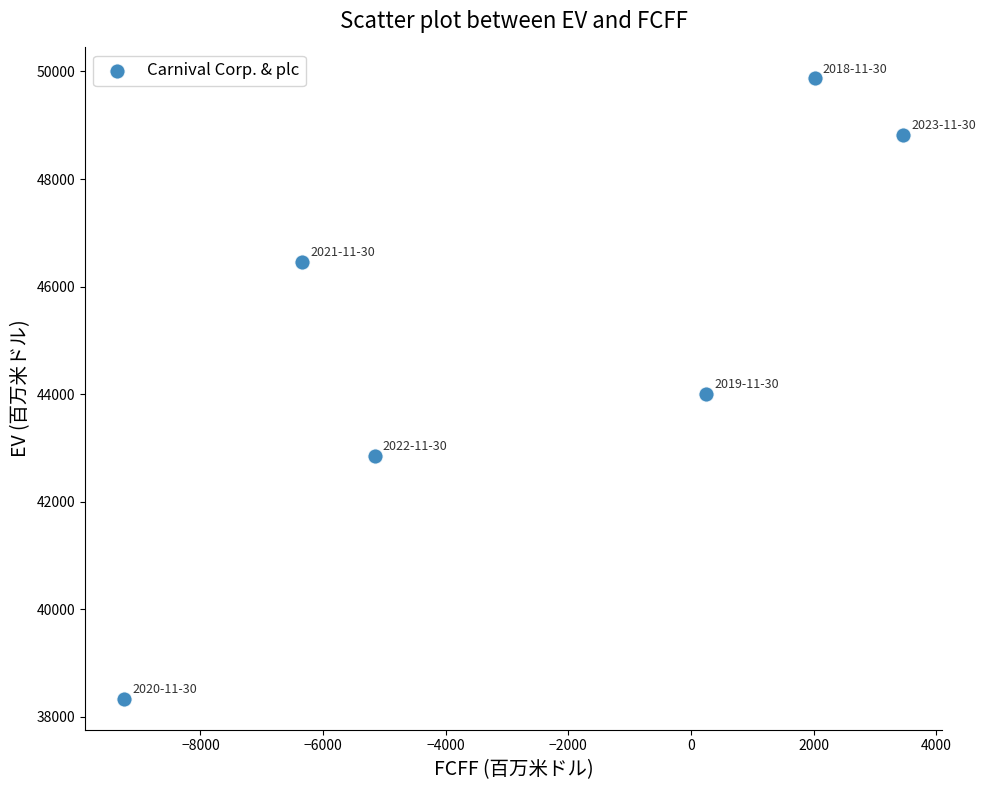

What is the range of X values (max minus min)?

12706